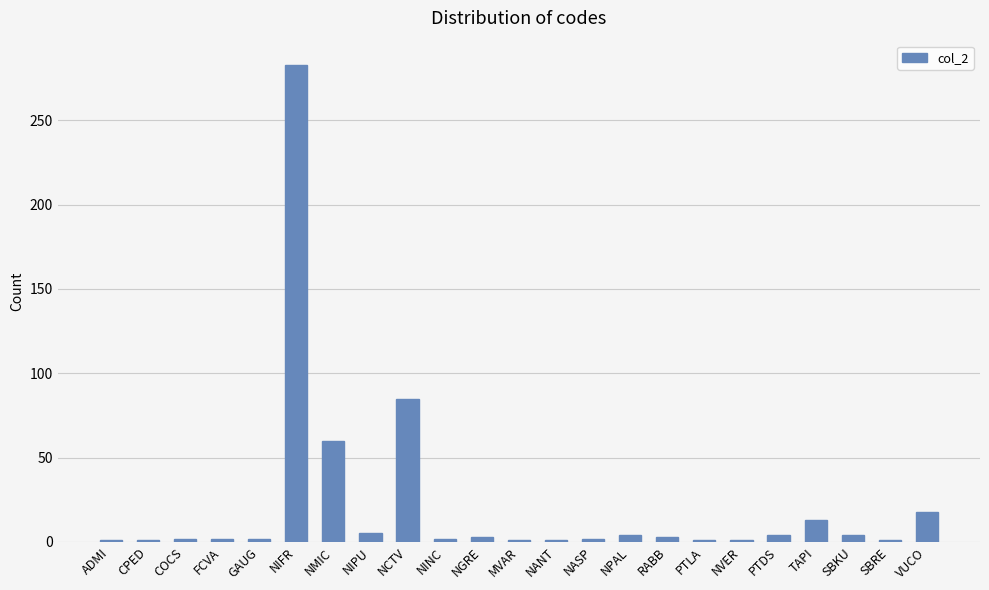

How many data points does each series have?

23